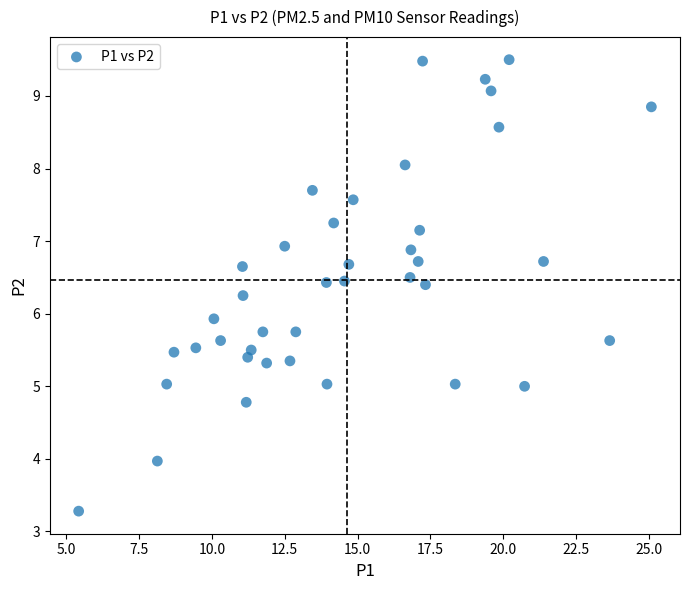

What Y value in the scatter plot is closest to 6?

5.9